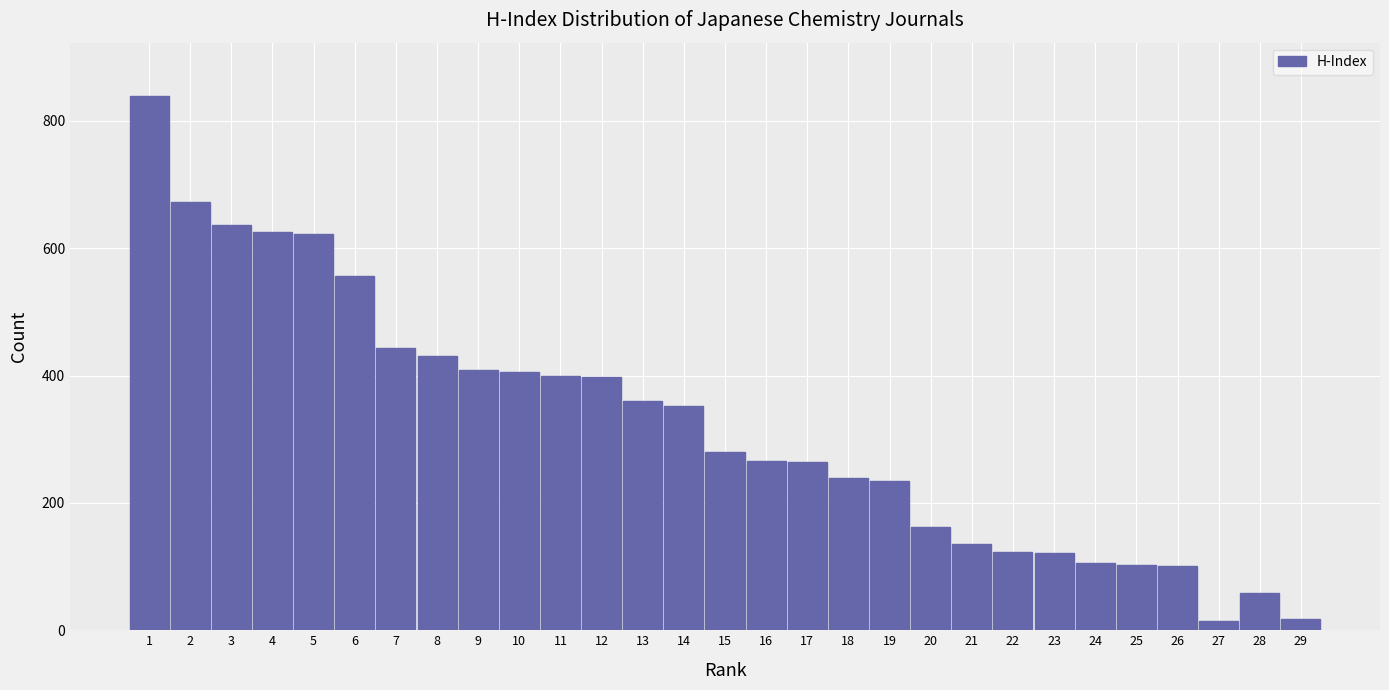

What is the change in value from 5 to 22?

-500